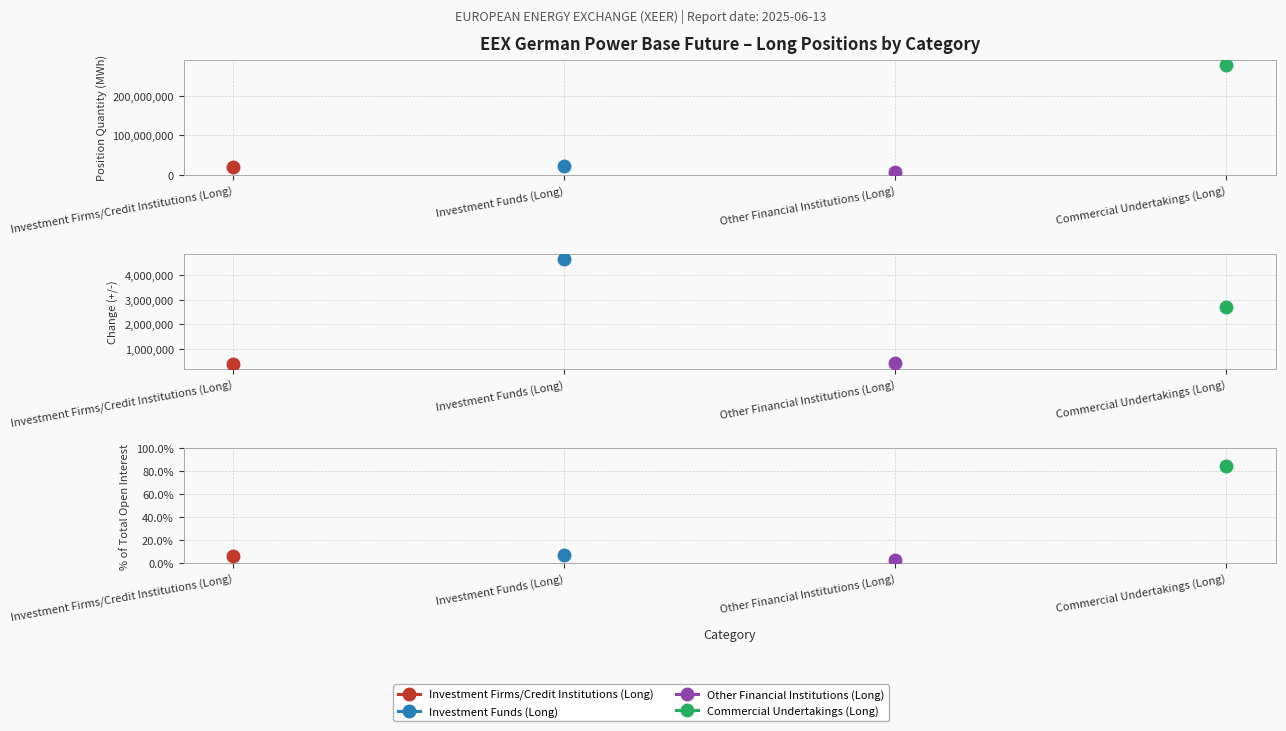

What is the difference between the highest and lowest values at Change since previous report (Total)?

4271320.0